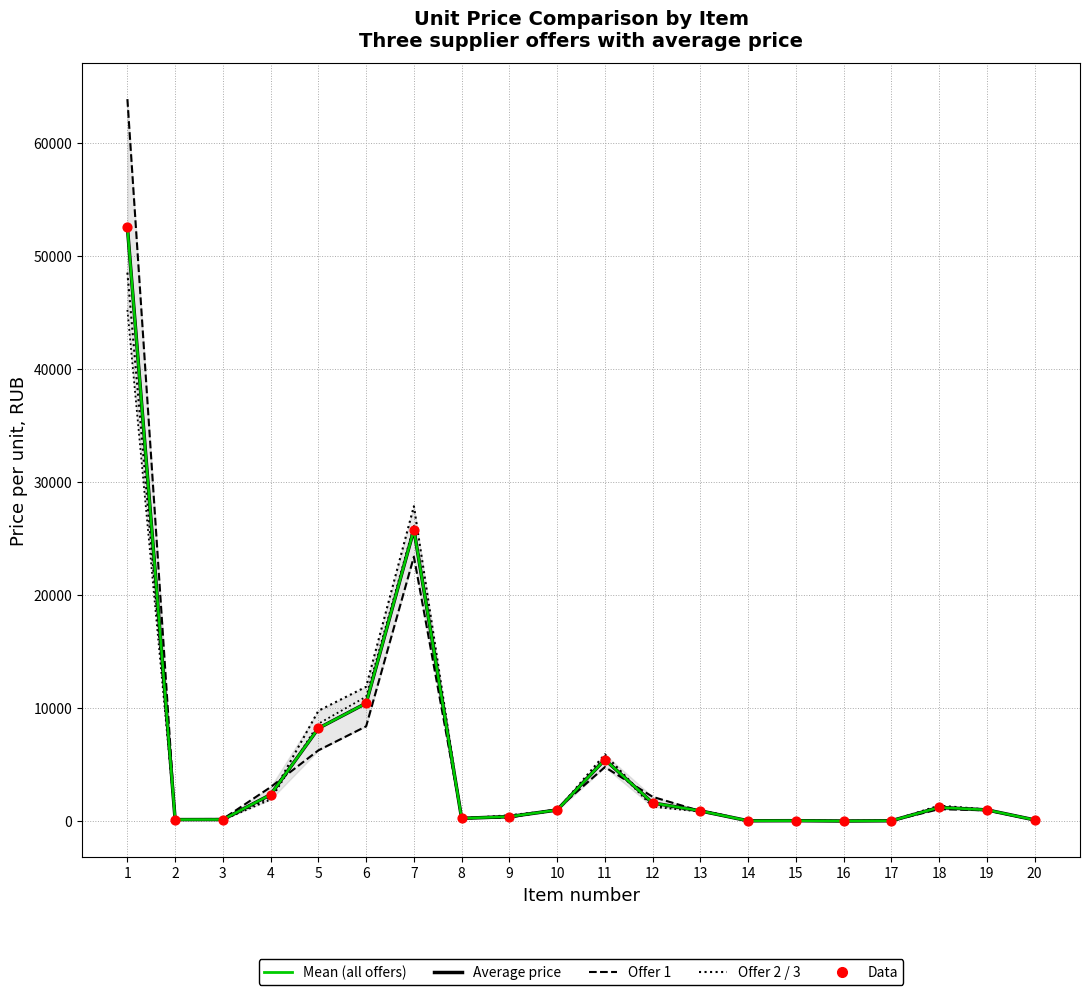

Does the chart have visible grid lines?

Yes